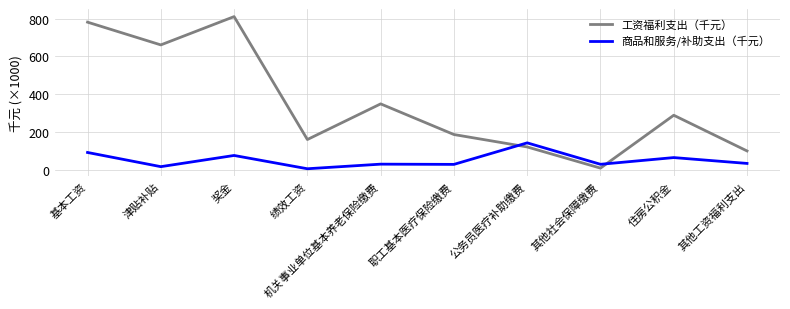

What is the sum of the 商品和服务/补助支出（千元） values at 奖金 and 津贴补贴?

90.5